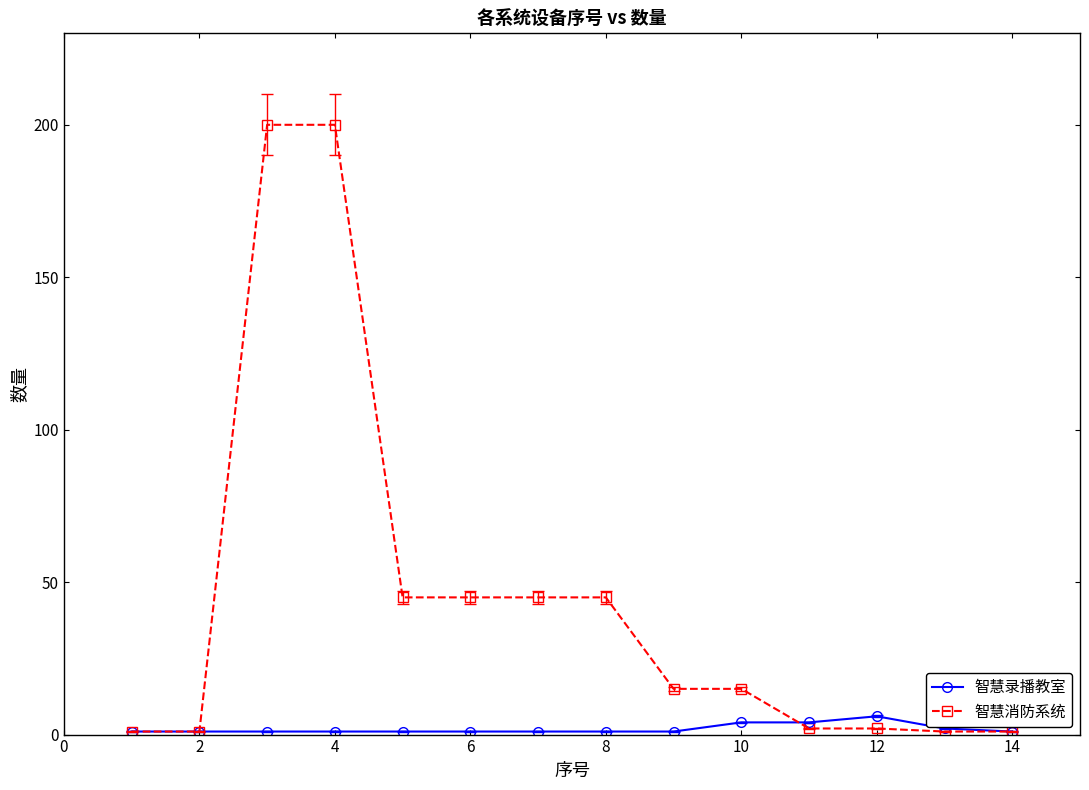

What is the sum of all 智慧消防系统 values?

618